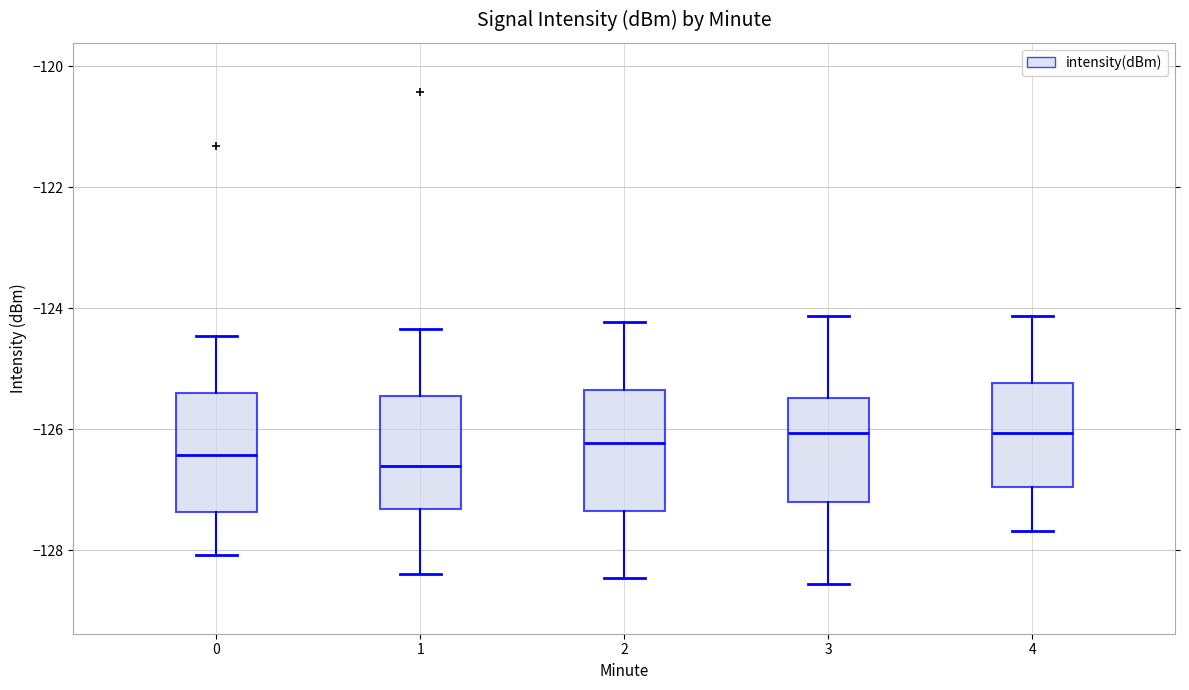

Reading left to right, read every box against the y-axis: the position of its median line, the range the box covers, and the ends of its whiskers. The values are not printed on the chart, so give them approximately, as read against the axis.

0: median -126.4, box -127.4 to -125.4, whiskers -128.0 to -124.4
1: median -126.6, box -127.4 to -125.4, whiskers -128.4 to -124.4
2: median -126.2, box -127.4 to -125.4, whiskers -128.4 to -124.2
3: median -126.0, box -127.2 to -125.4, whiskers -128.6 to -124.2
4: median -126.0, box -127.0 to -125.2, whiskers -127.6 to -124.2